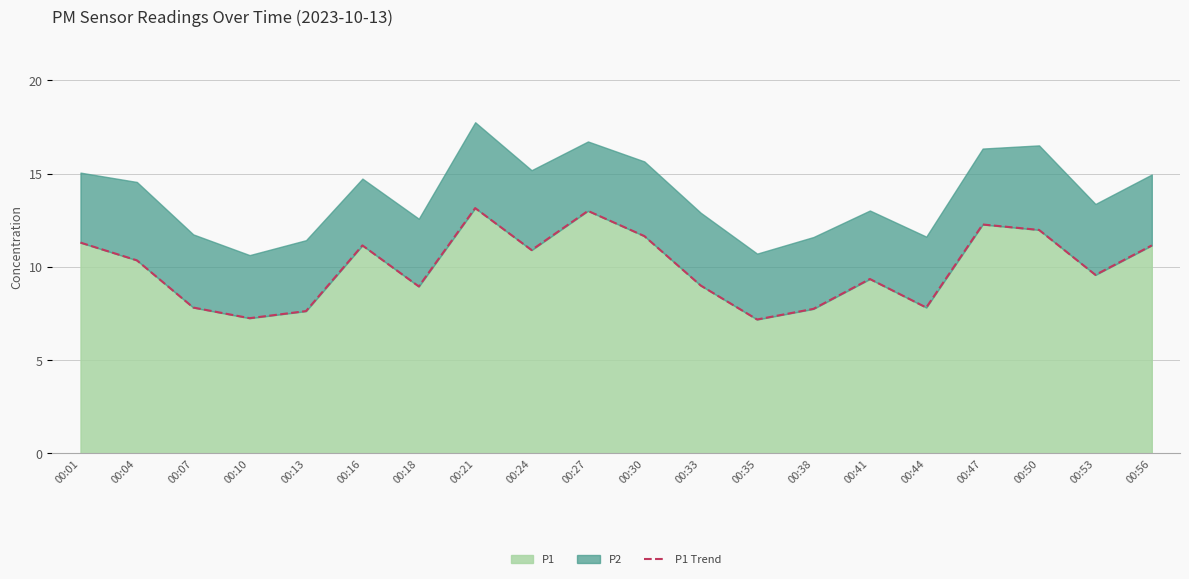

How many lines are shown in the chart?

1